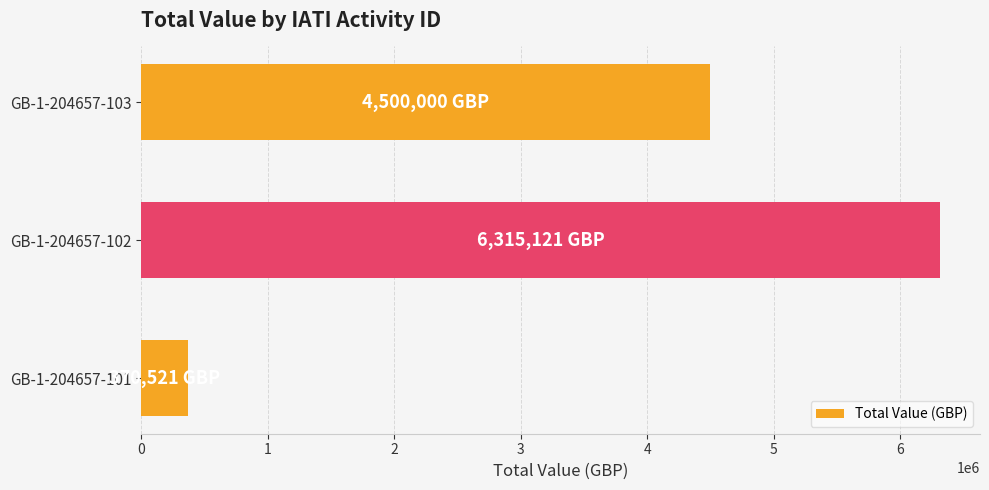

How many bars are there in total?

3